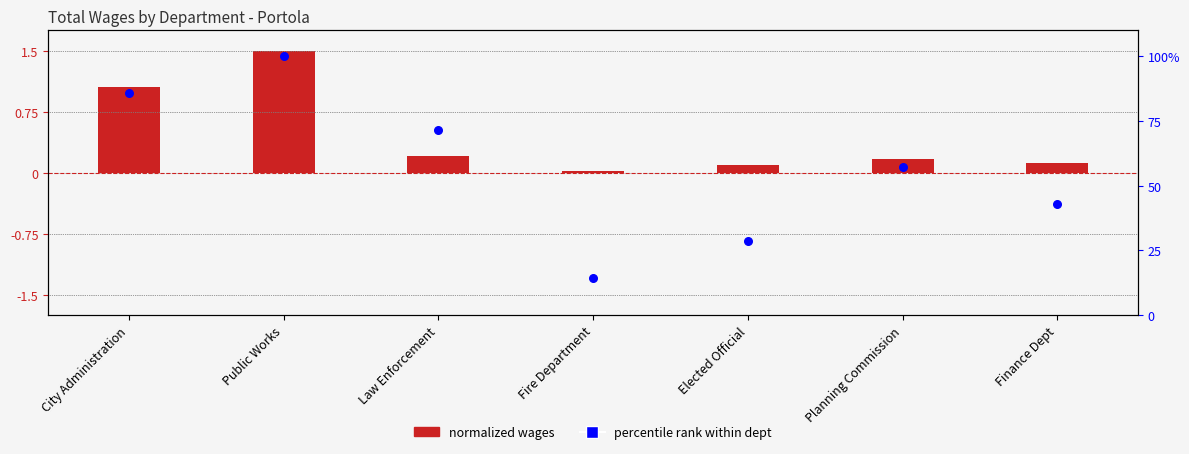

Is the value of percentile rank within dept at Law Enforcement greater than the value of normalized wages at City Administration?

Yes